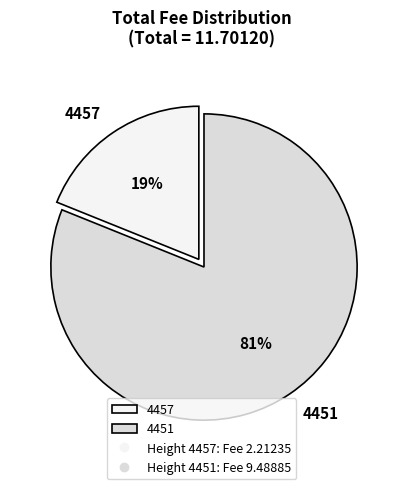

Count the number of slices in the pie.

2